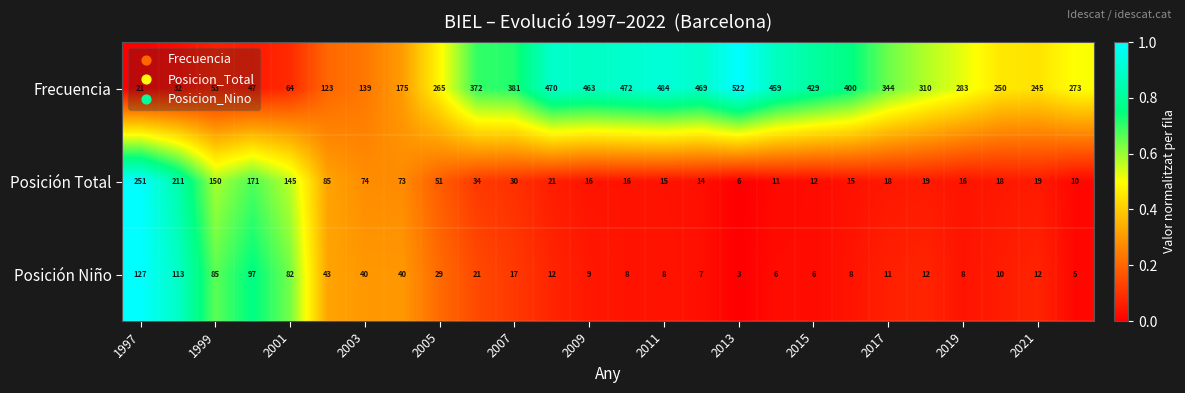

What is the lowest value of the Frecuencia series?

21